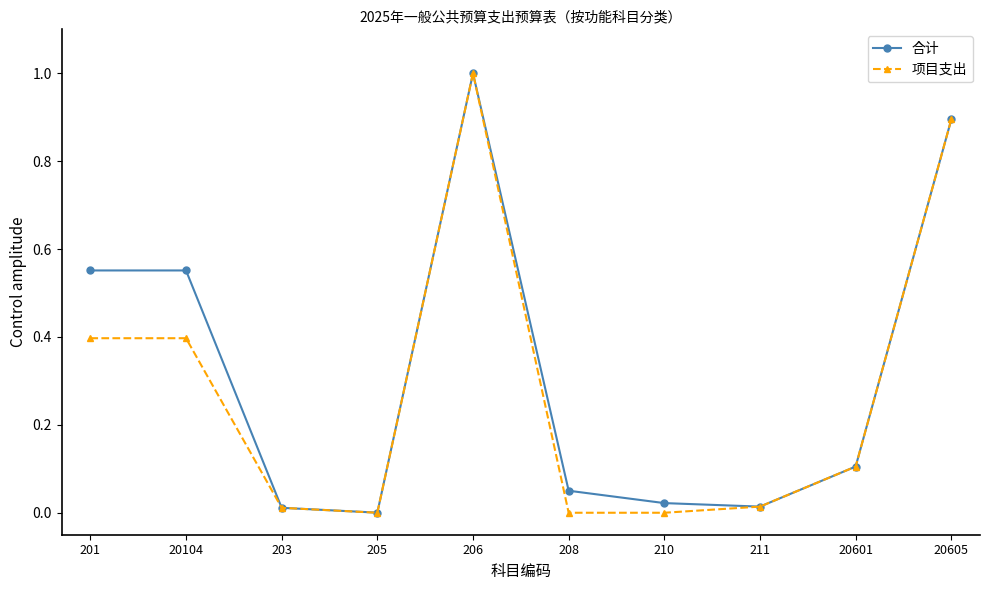

What is the greatest value displayed?

1.0